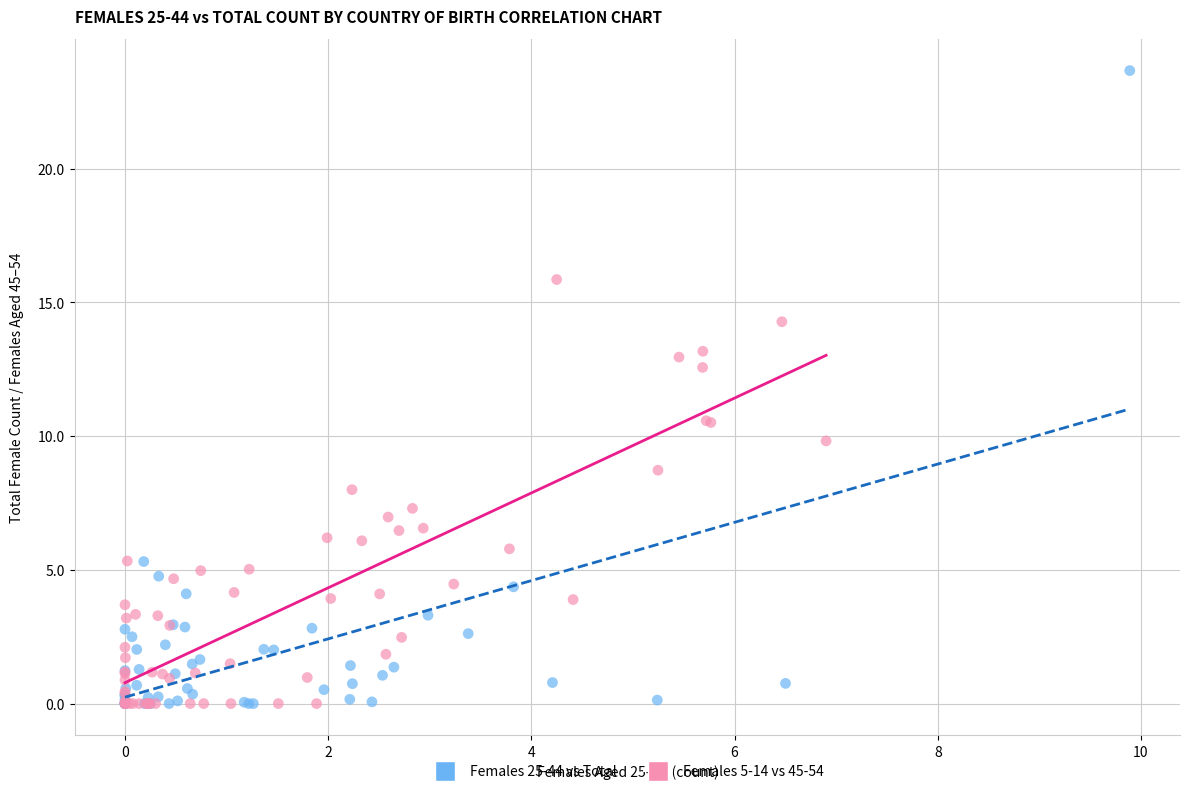

Which series contains the highest Y value?

Females 25-44 vs Total